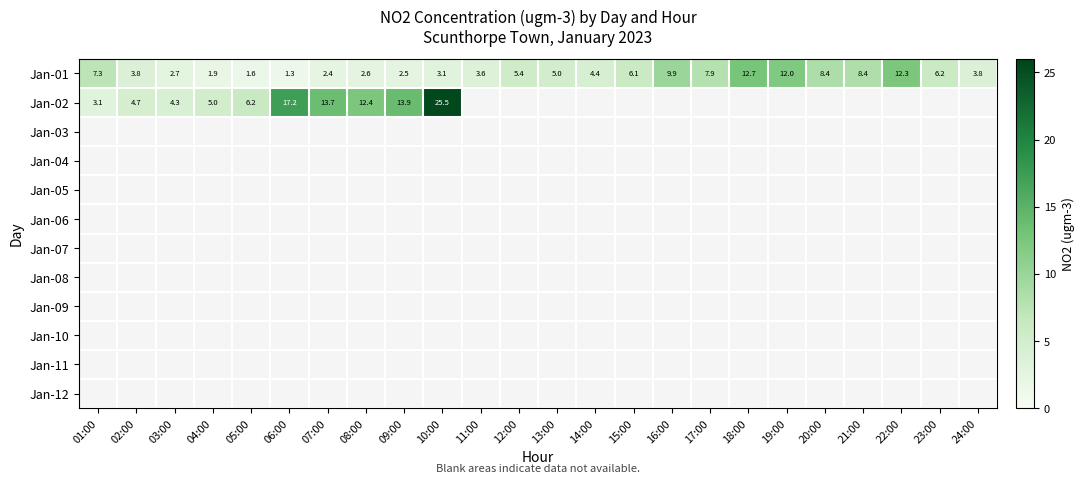

The value of Jan-02 at 09:00 is 20.4. True or false?

False